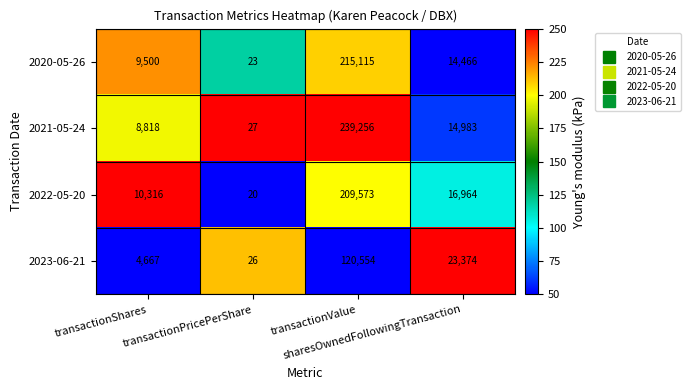

What is the greatest value displayed?

239256